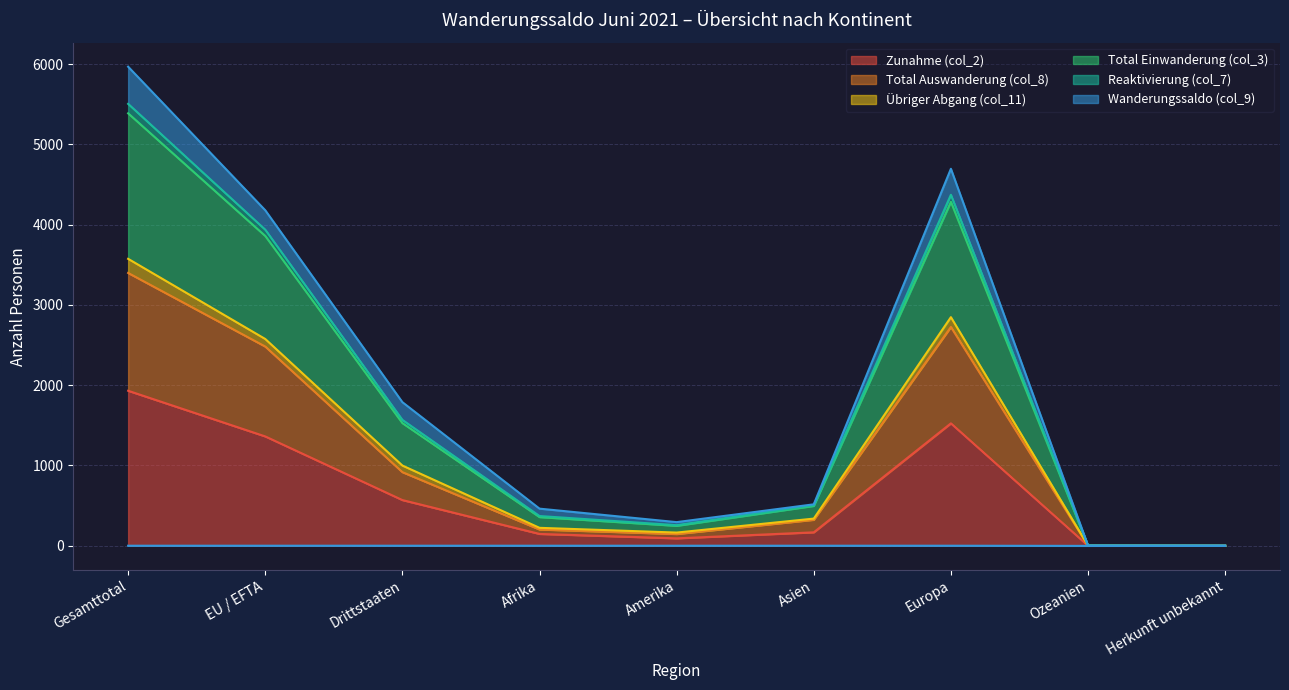

The value of Zunahme (col_2) at Europa is 2435. True or false?

False